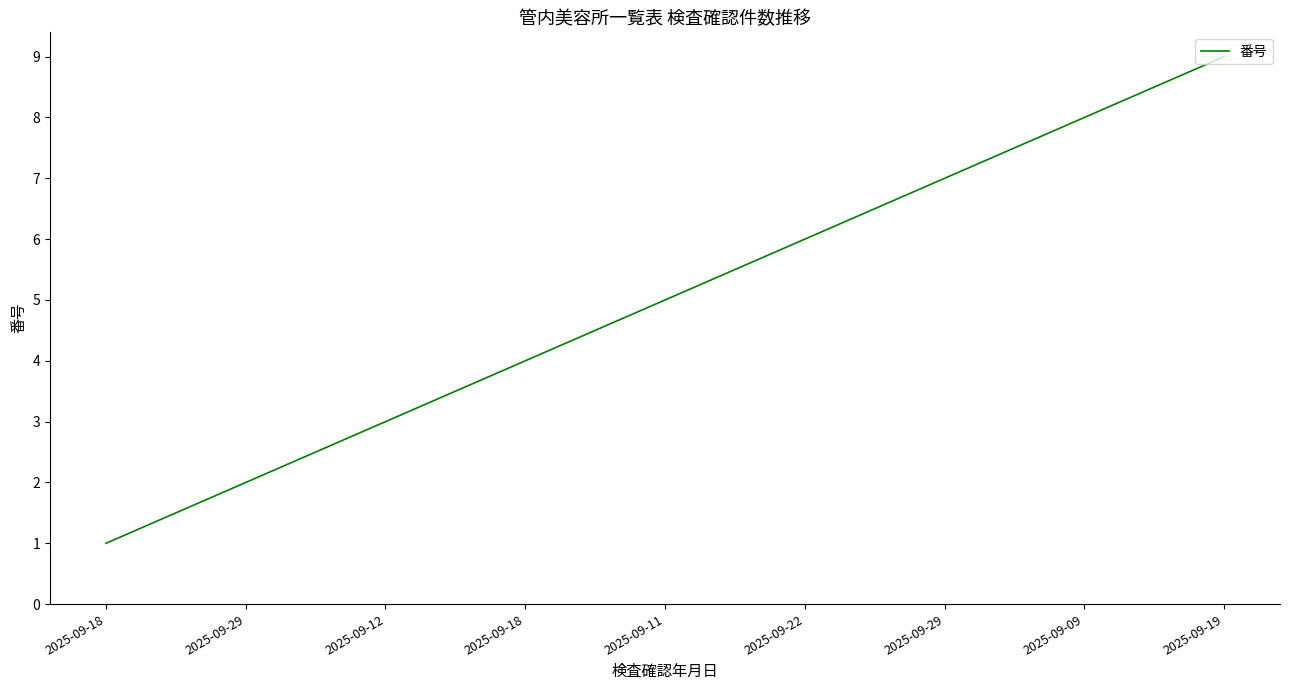

Is this an area chart (filled region under the line)?

No